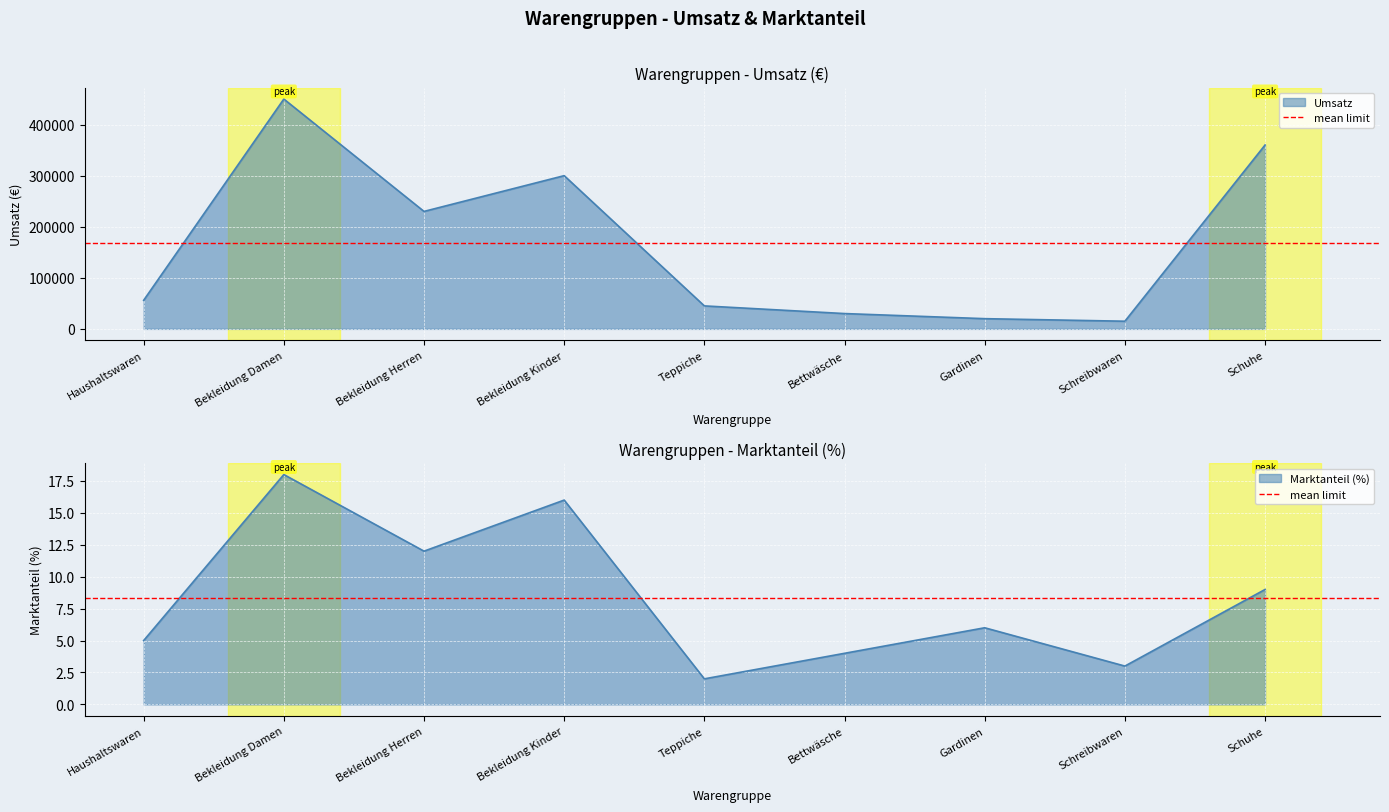

What is the value of the Umsatz point at the 2nd from the left?

450000